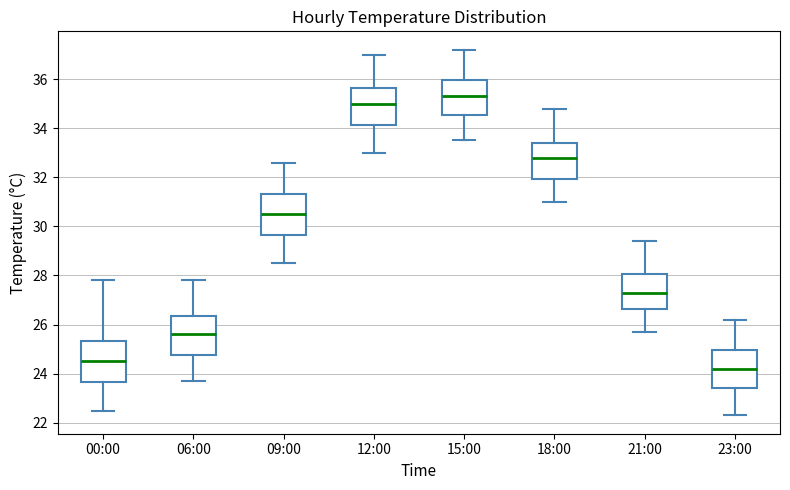

Reading left to right, read every box against the y-axis: the position of its median line, the range the box covers, and the ends of its whiskers. The values are not printed on the chart, so give them approximately, as read against the axis.

00:00: median 24.6, box 23.6 to 25.4, whiskers 22.6 to 27.8
06:00: median 25.6, box 24.8 to 26.4, whiskers 23.8 to 27.8
09:00: median 30.6, box 29.6 to 31.4, whiskers 28.6 to 32.6
12:00: median 35.0, box 34.2 to 35.6, whiskers 33.0 to 37.0
15:00: median 35.4, box 34.6 to 36.0, whiskers 33.6 to 37.2
18:00: median 32.8, box 32.0 to 33.4, whiskers 31.0 to 34.8
21:00: median 27.4, box 26.6 to 28.0, whiskers 25.8 to 29.4
23:00: median 24.2, box 23.4 to 25.0, whiskers 22.4 to 26.2